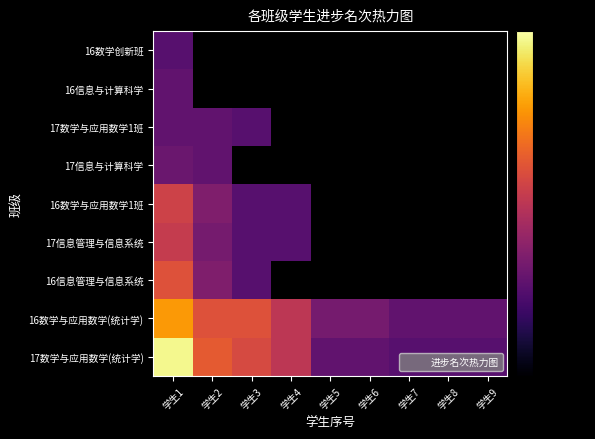

What is the greatest value displayed?

39.0